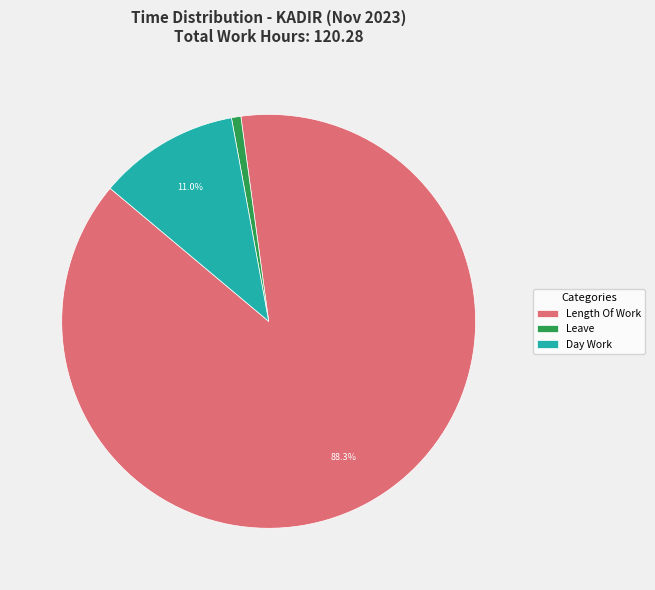

Count the number of slices in the pie.

3